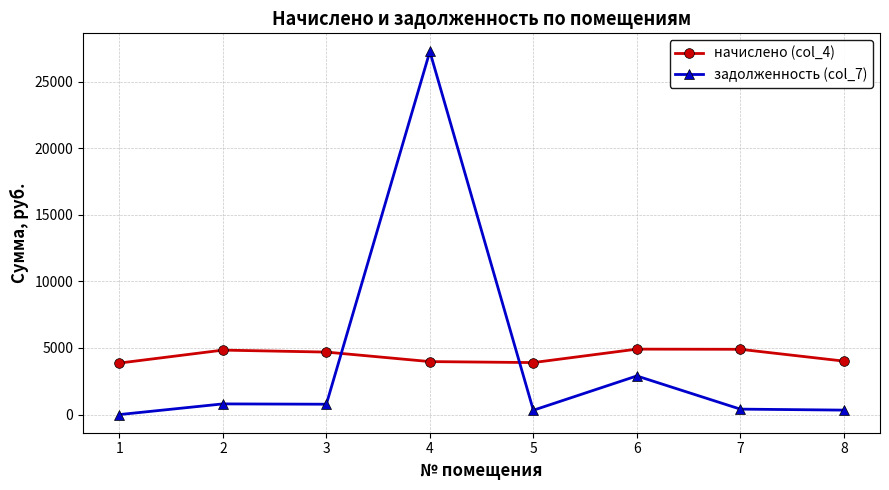

Rank the series at 1 from highest to lowest value.

начислено (col_4), задолженность (col_7)